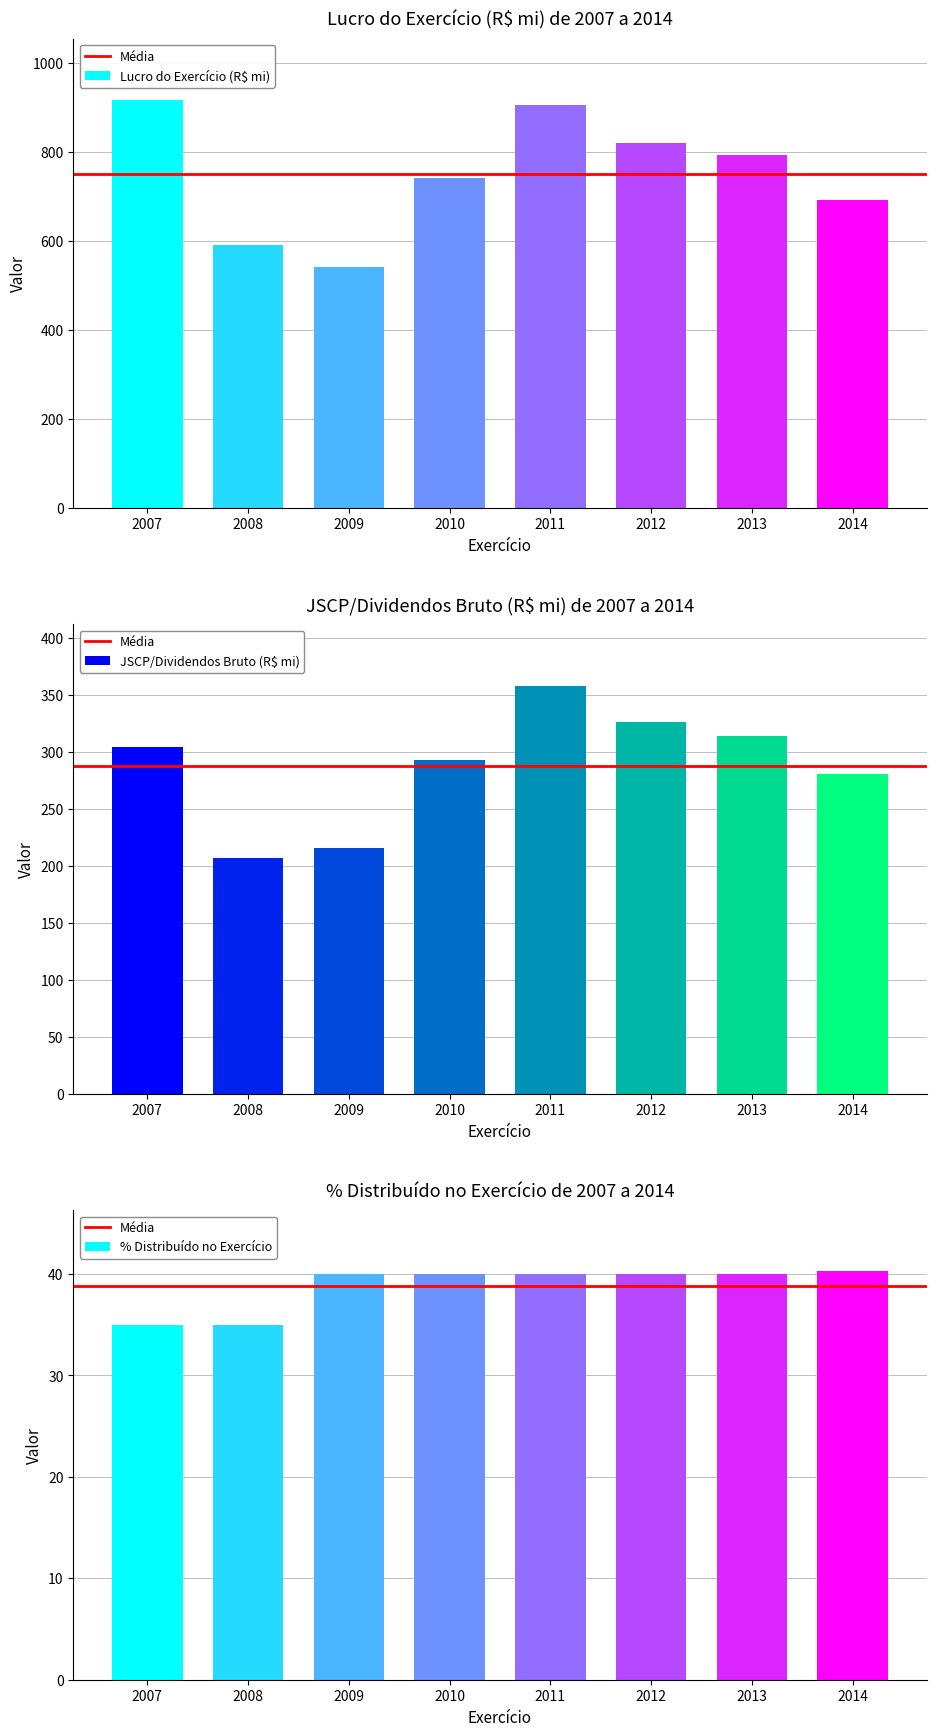

Is the value of Lucro do Exercício (R$ mi) at 2013 greater than the value of % Distribuído at 2009?

Yes